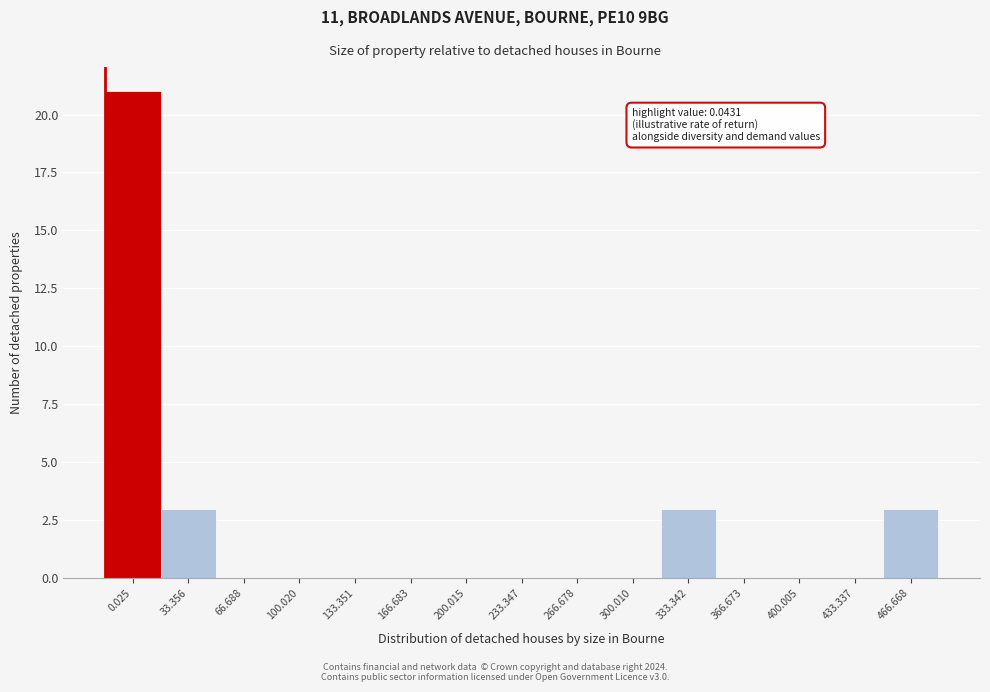

Reading right to left, transcribe all the data shown in this chart.

466.668=3	433.337=0	400.005=0	366.673=0	333.342=3	300.010=0	266.678=0	233.347=0	200.015=0	166.683=0	133.351=0	100.020=0	66.688=0	33.356=3	0.025=21